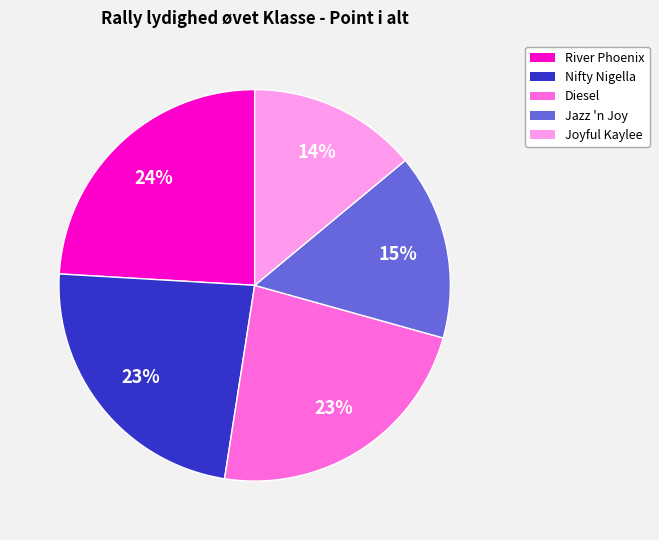

Is there any slice that represents more than half of the pie?

No